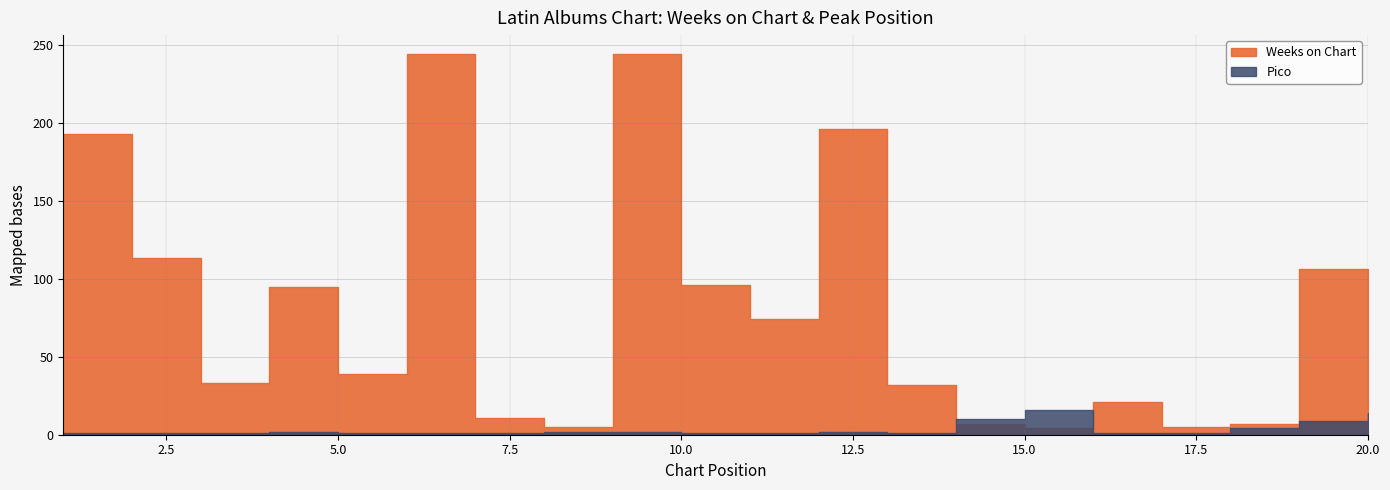

Which series changed the most between 3 and 15?

Weeks on Chart